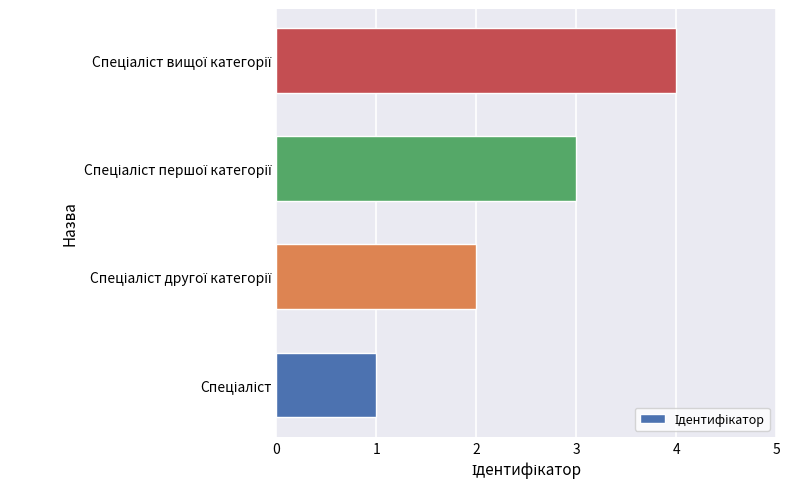

What is the difference between the maximum and second lowest values?

2